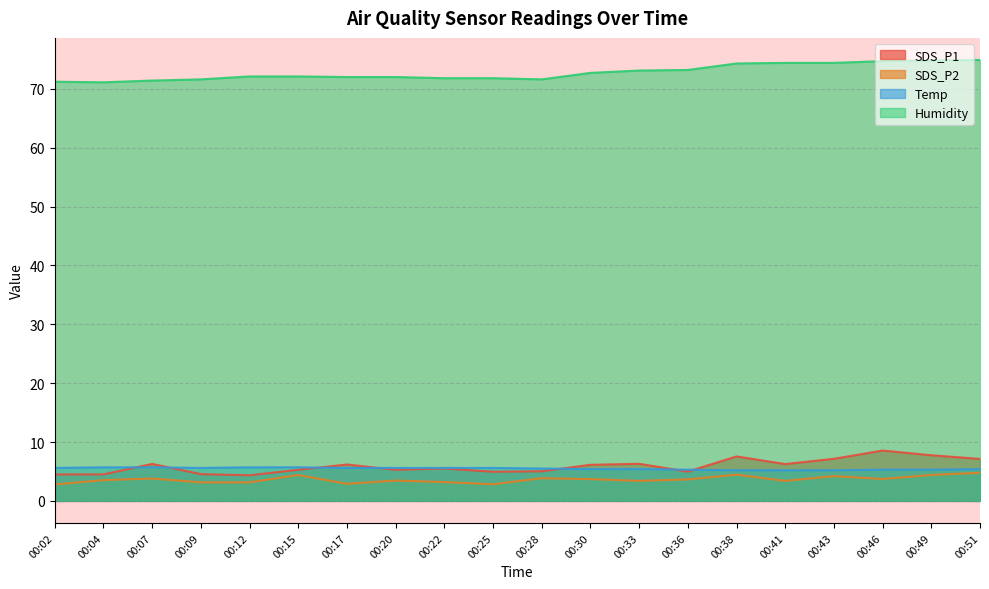

True or false: Humidity and Temp intersect in this chart.

False